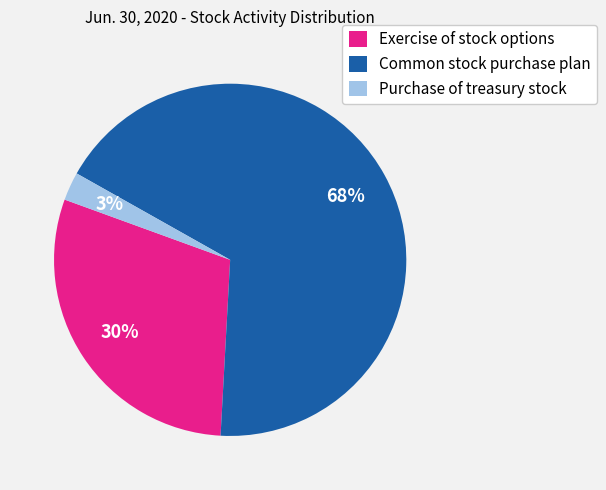

Which has a higher value, Purchase of treasury stock or Common stock purchase plan?

Common stock purchase plan